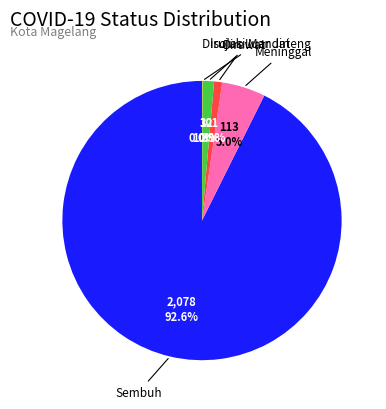

To the nearest percent, what is the average slice percentage?

20%